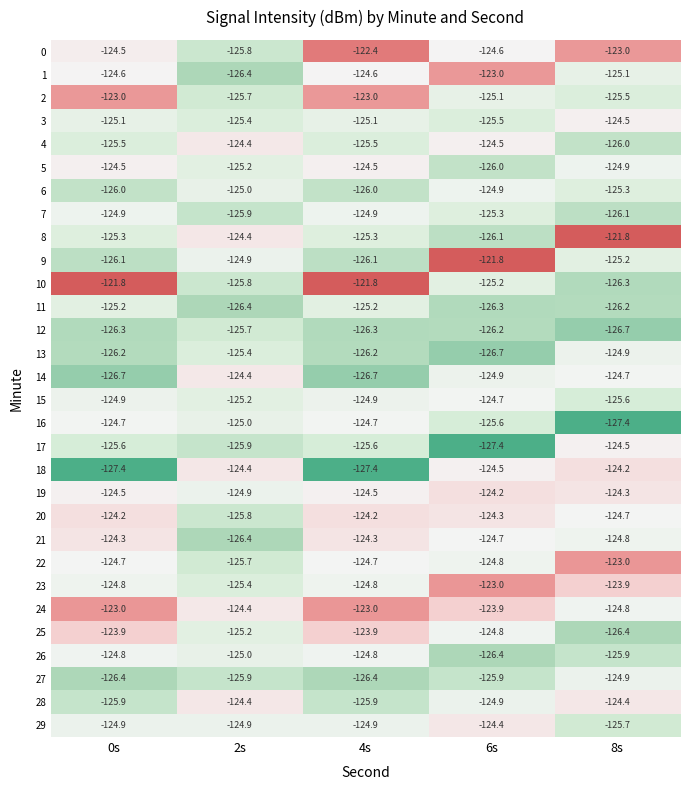

Which series has the largest total across all categories?

24